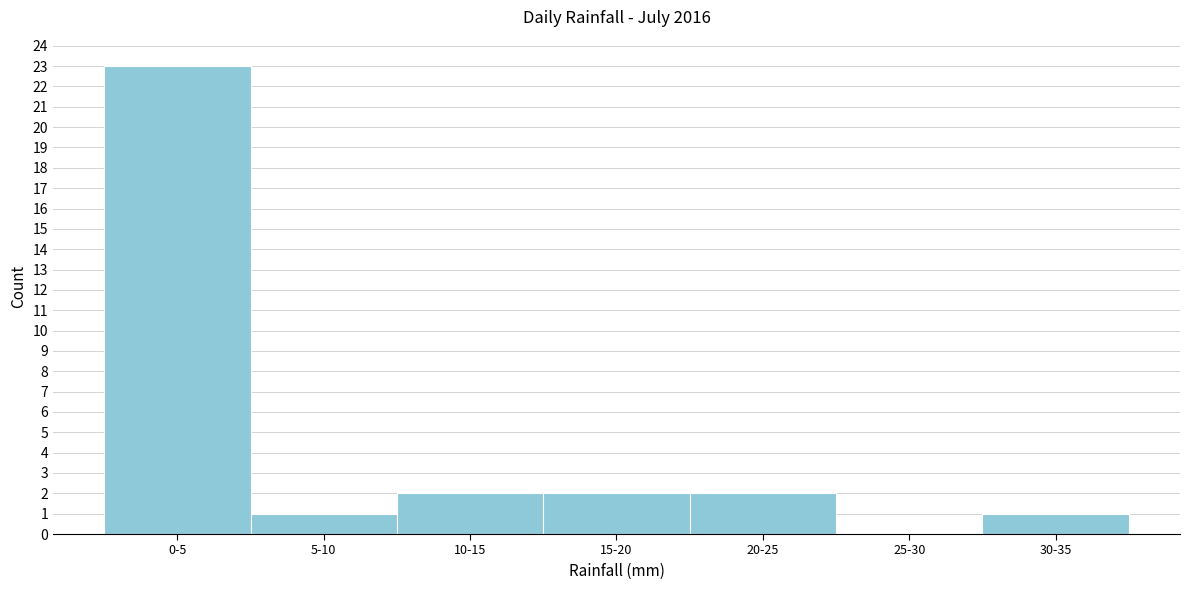

Reading left to right, list all the values displayed in this chart.

0-5=23	5-10=1	10-15=2	15-20=2	20-25=2	25-30=0	30-35=1